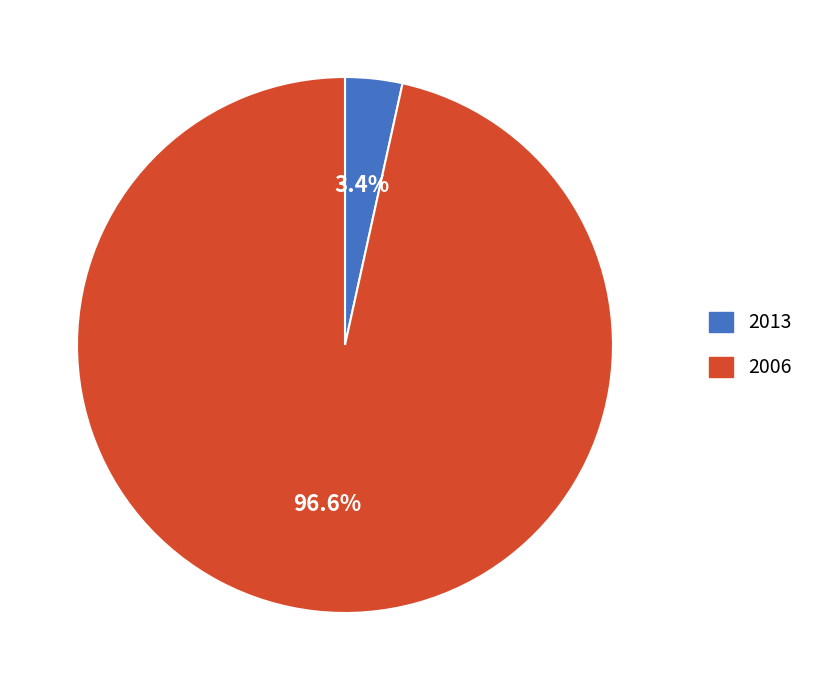

Which slice is the smallest?

2013